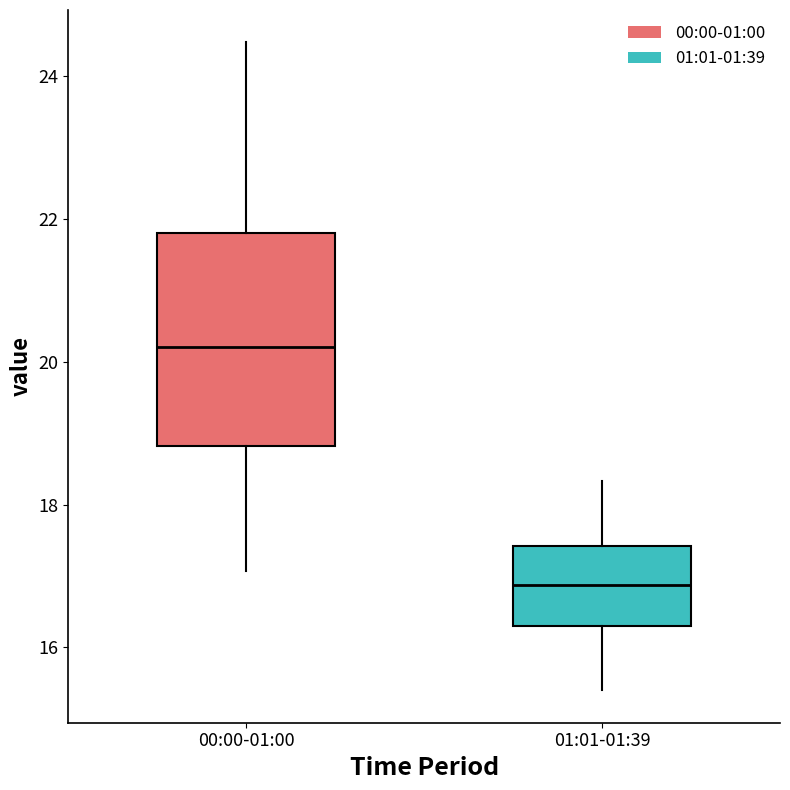

Which box is the tallest, from its lower edge to its upper edge?

00:00-01:00